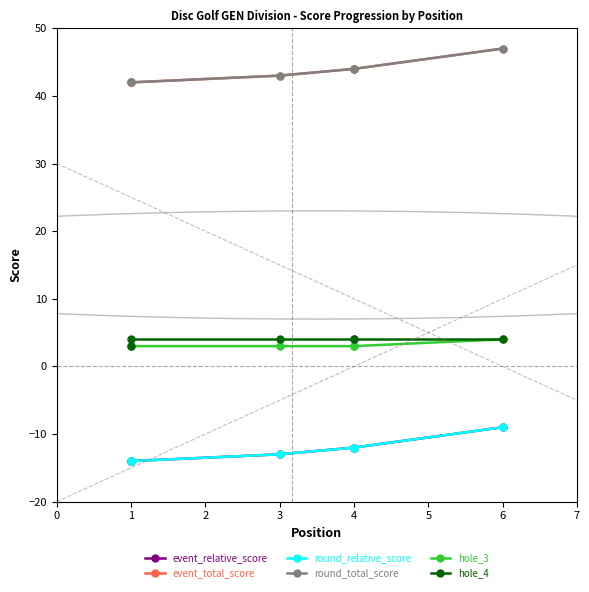

True or false: hole_3 has a value of 3 at 4.

True